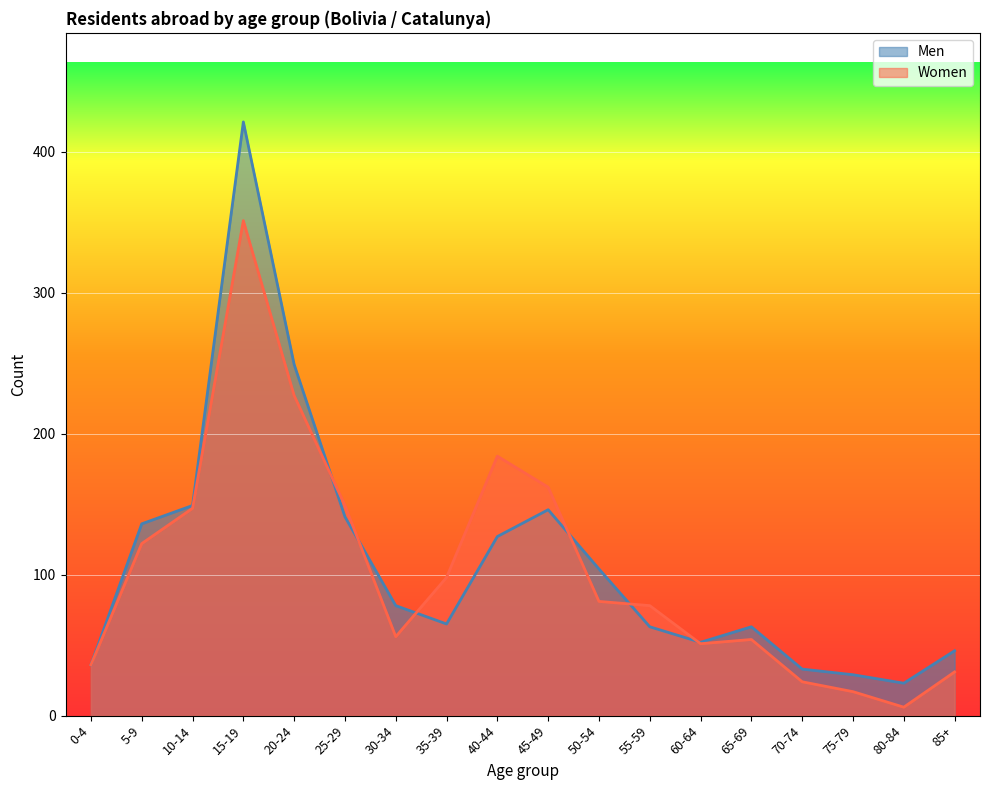

Which series has the widest spread of values?

Men